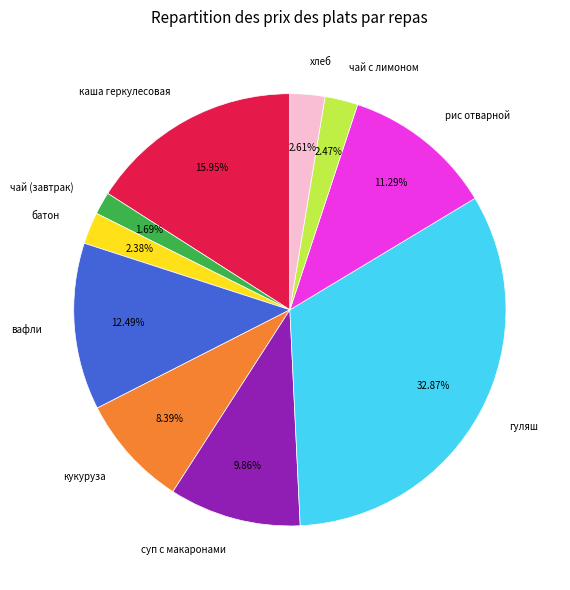

How many slices are in this pie chart?

10